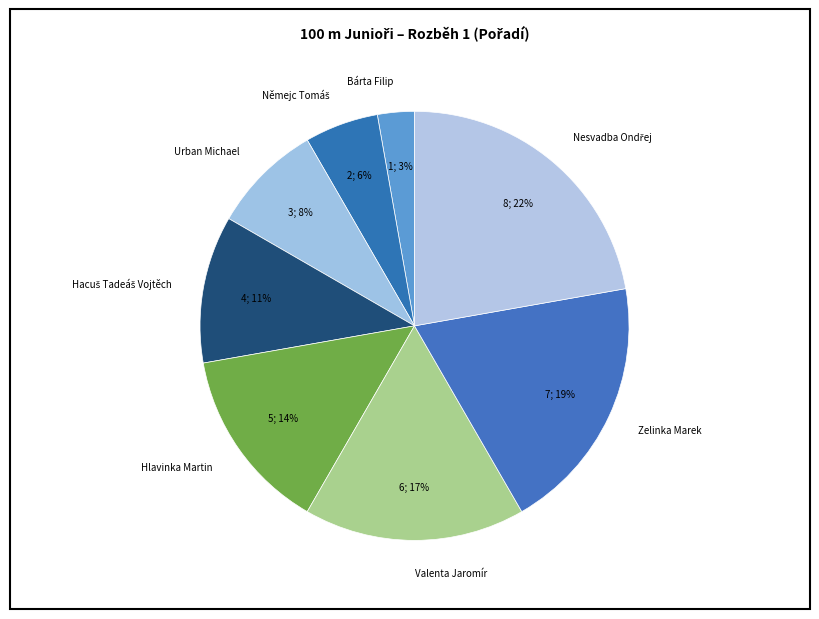

To the nearest percent, what is the average slice percentage?

12%